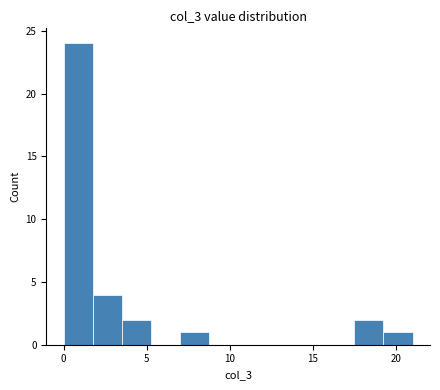

Read against the x-axis, roughly where is the centre of the tallest bar?

1.0